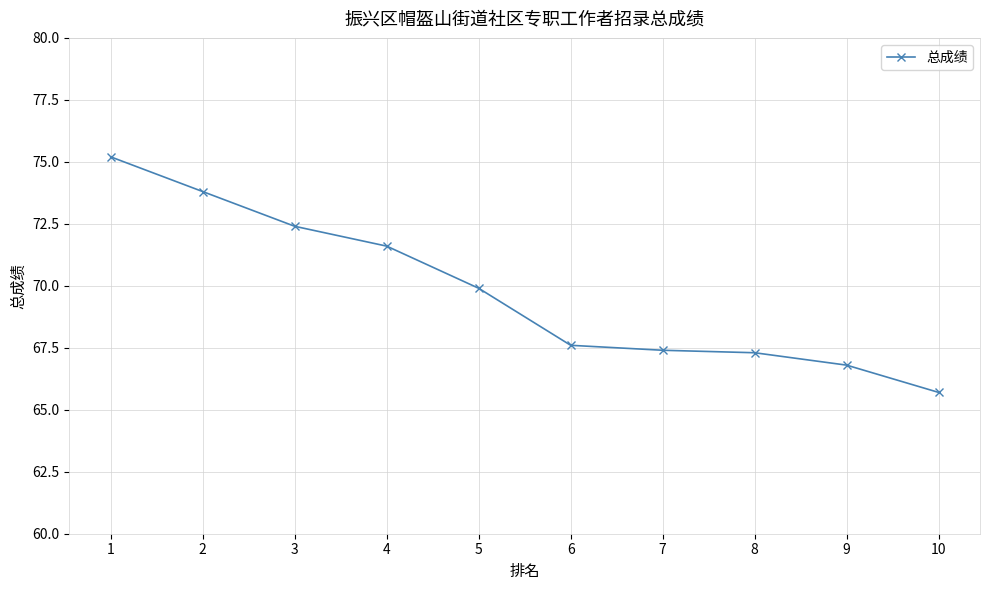

The chart shows a value of 110.3 at 2. True or false?

False